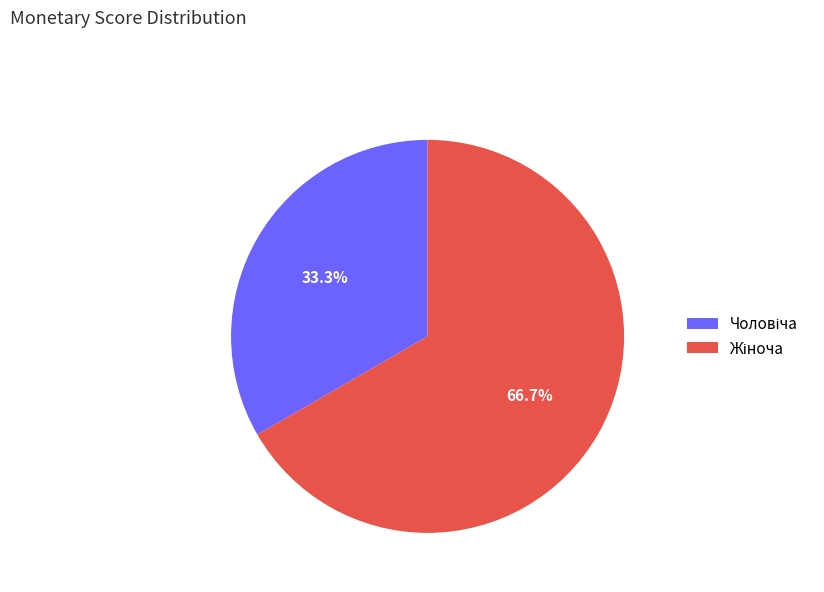

To the nearest percent, what is the average slice percentage?

50%